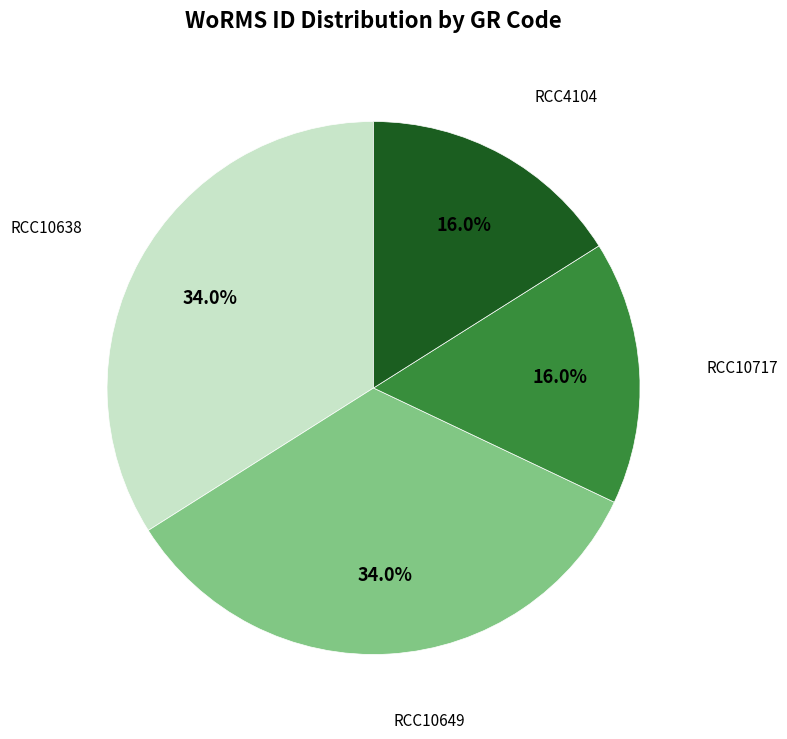

Does RCC10638 represent more than half of the total?

No